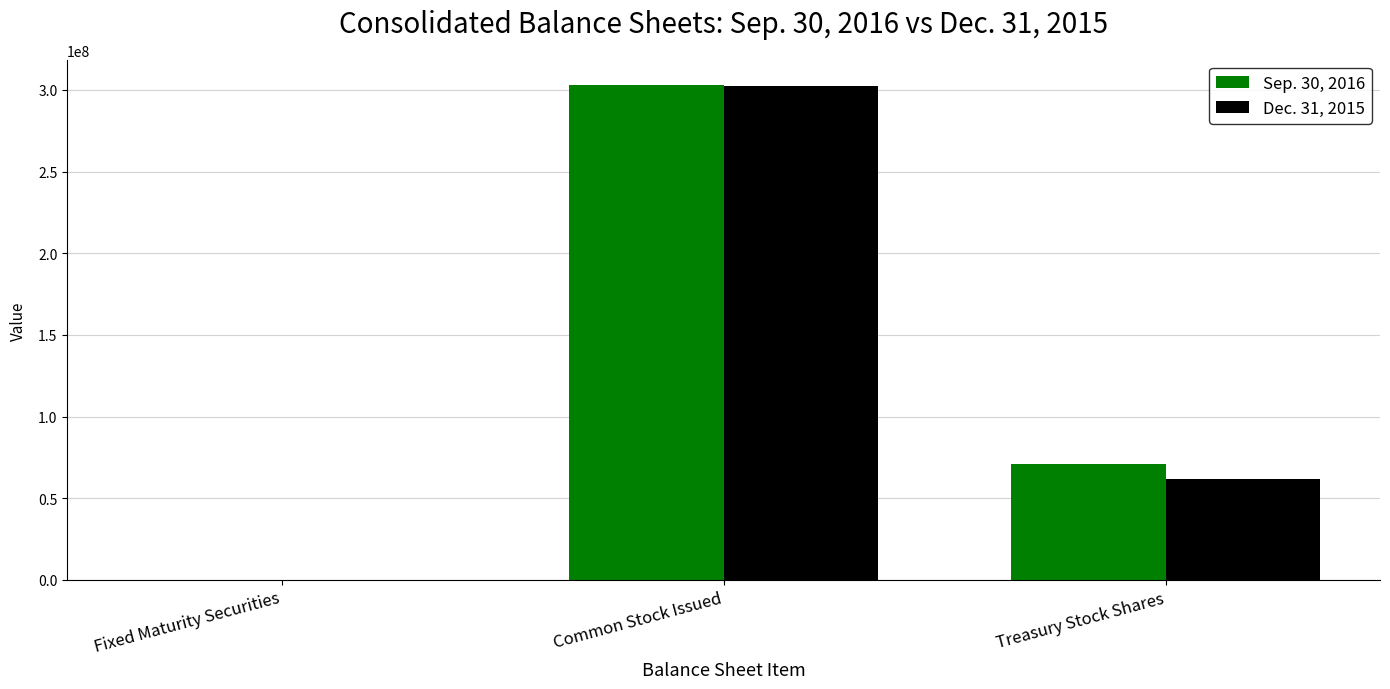

Does the chart contain stacked bars?

No